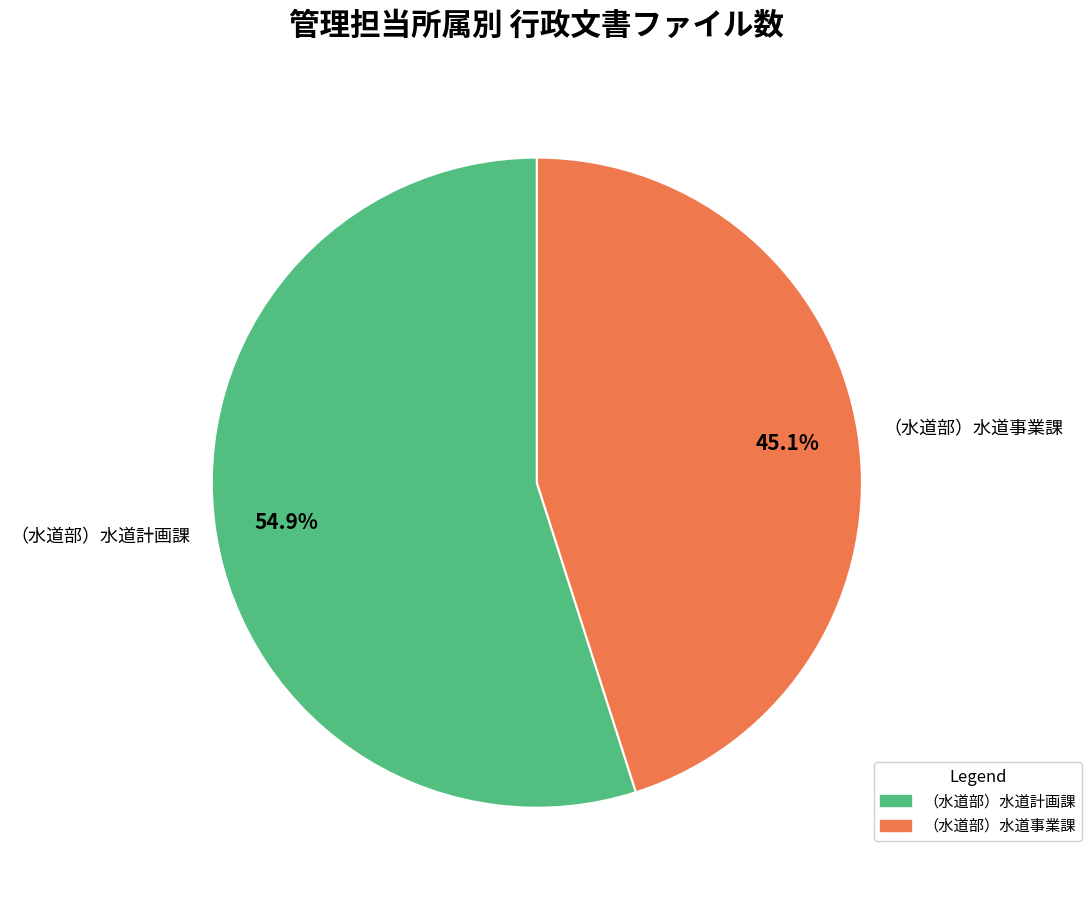

Does （水道部）水道事業課 represent more than half of the total?

No